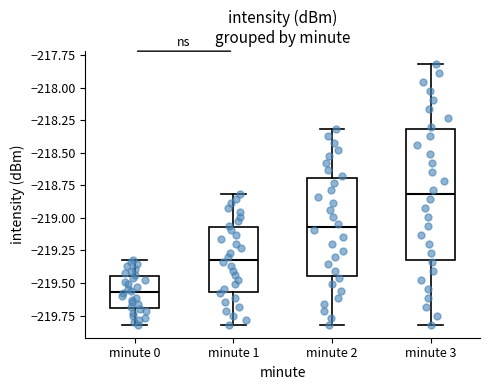

Which box is the tallest, from its lower edge to its upper edge?

minute 3